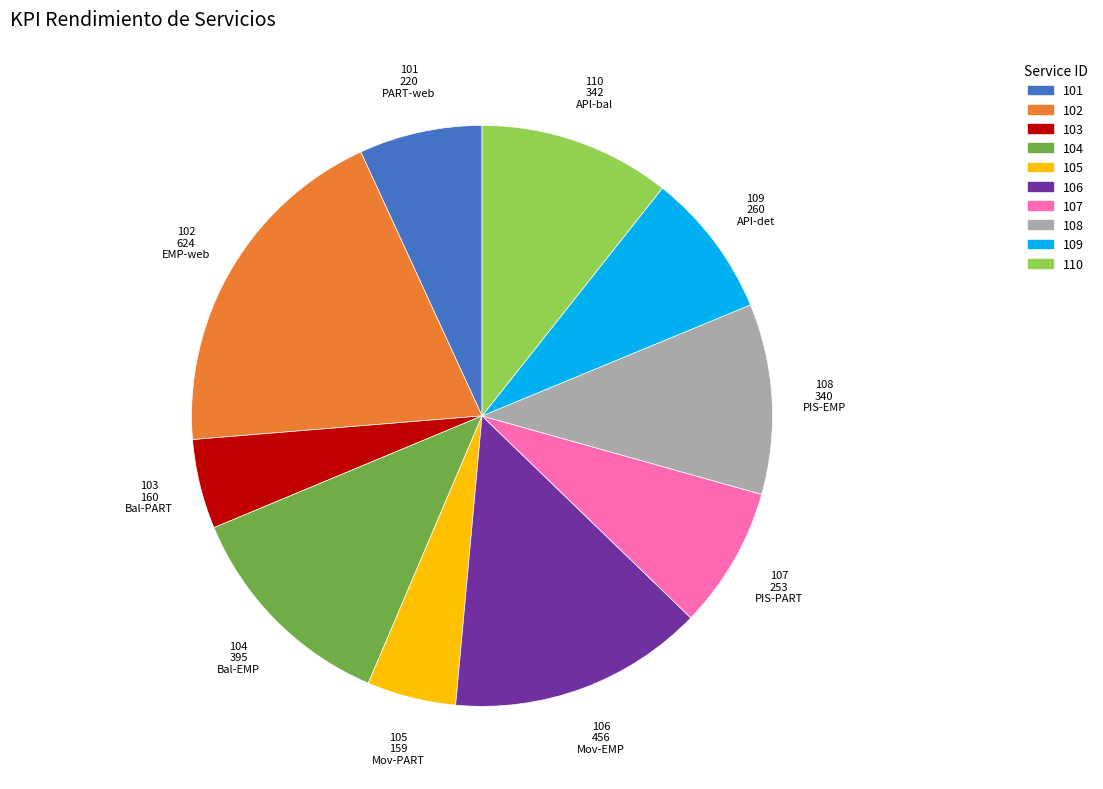

Is it true that 102 is 13% of the pie?

False